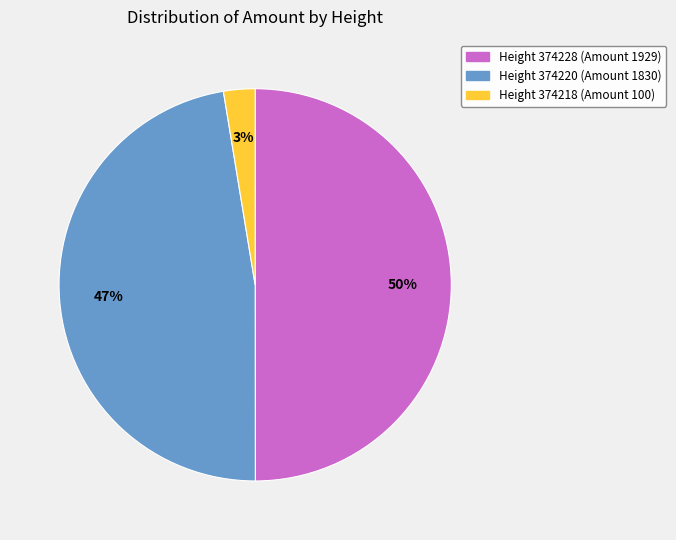

To the nearest percent, what is the average slice percentage?

33%